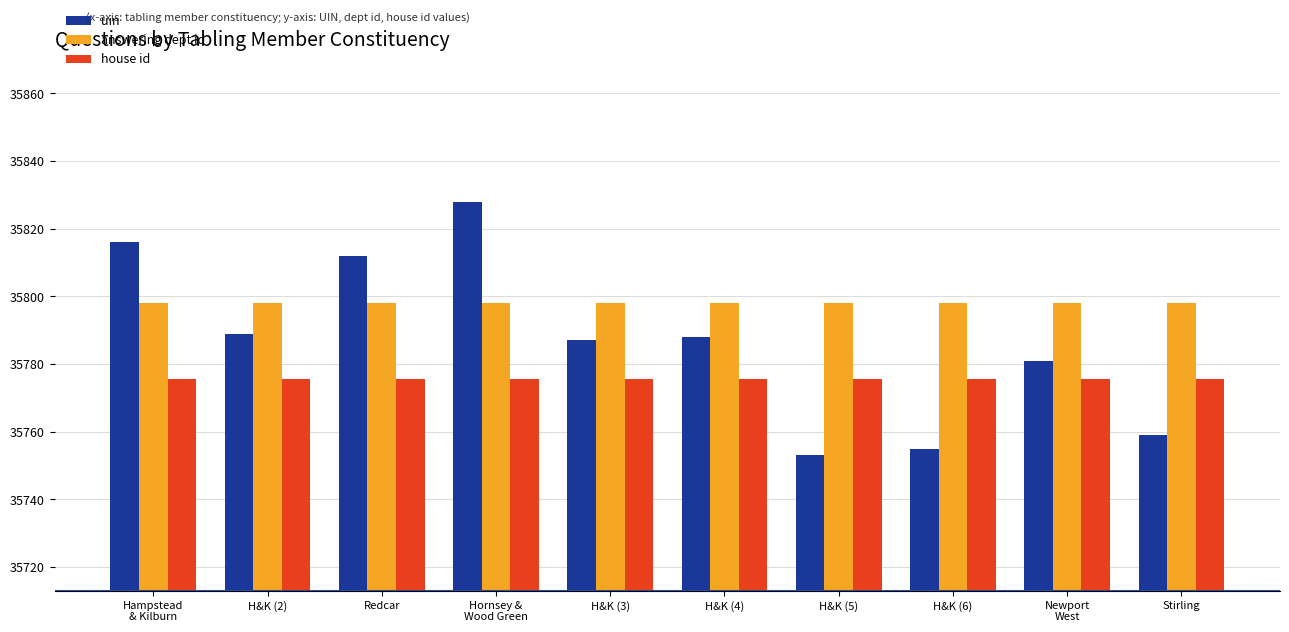

What are all the series names shown in the legend?

uin, answering dept id, house id